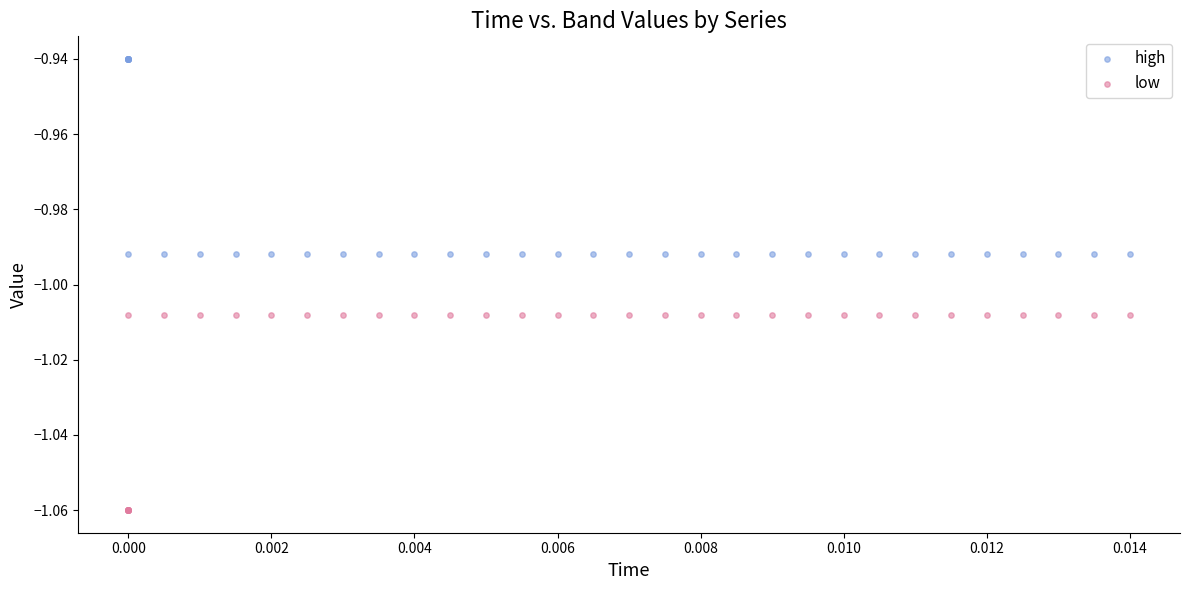

Which series reaches the maximum Y coordinate?

high